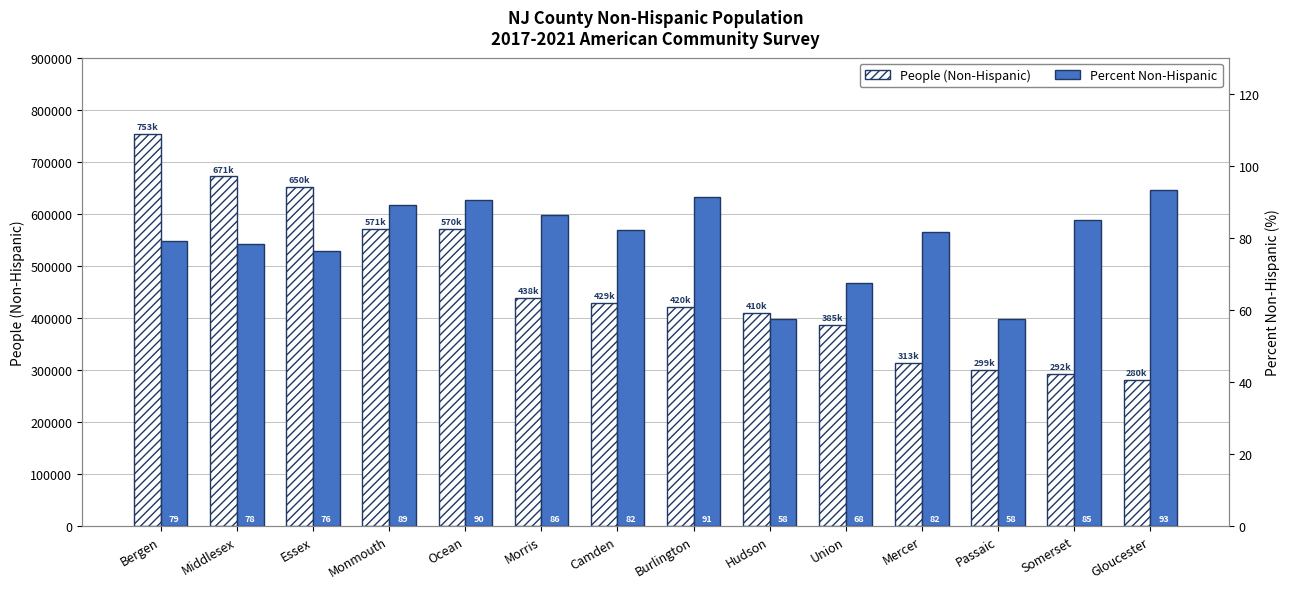

How many bars are there in total?

28